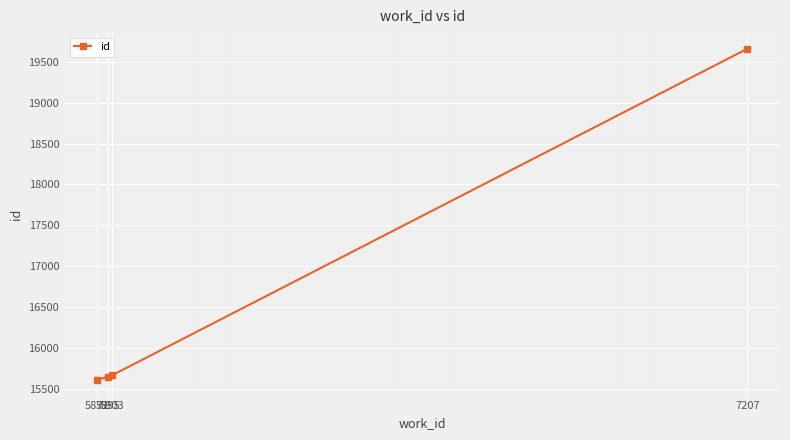

Which label corresponds to the largest value in the chart?

7207